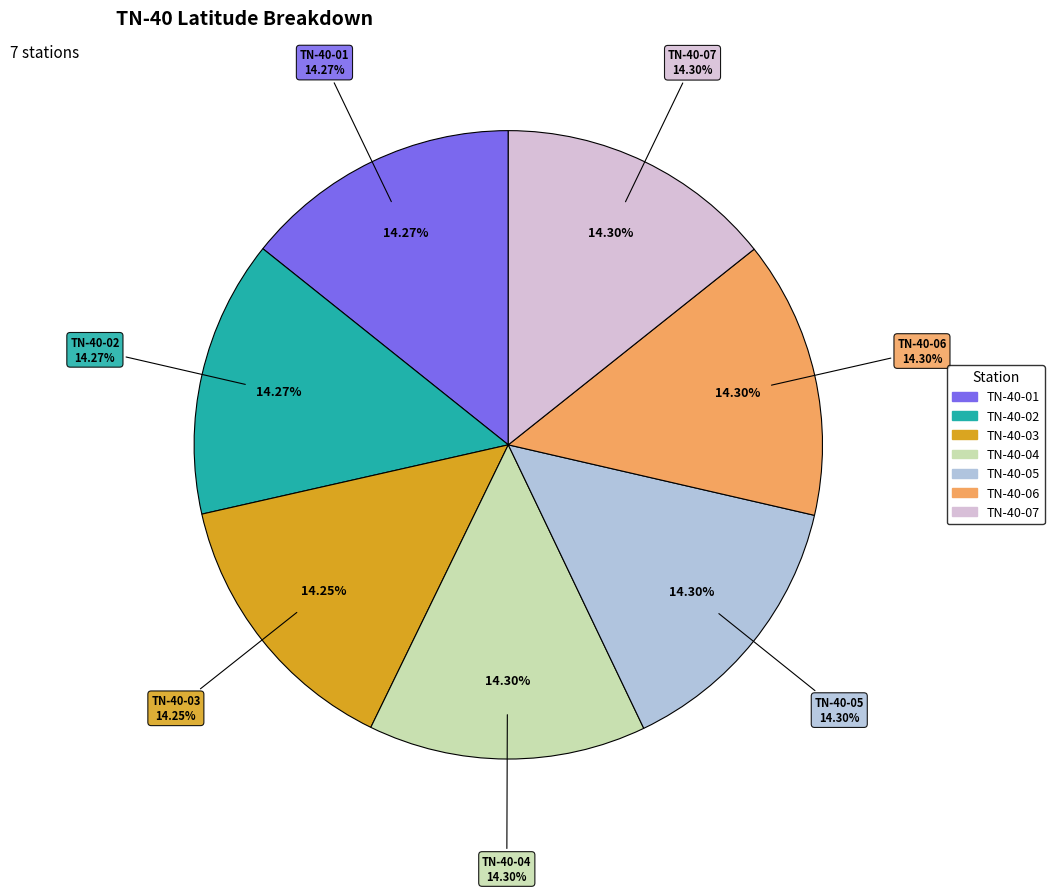

Which category has the biggest portion of the pie?

TN-40-04